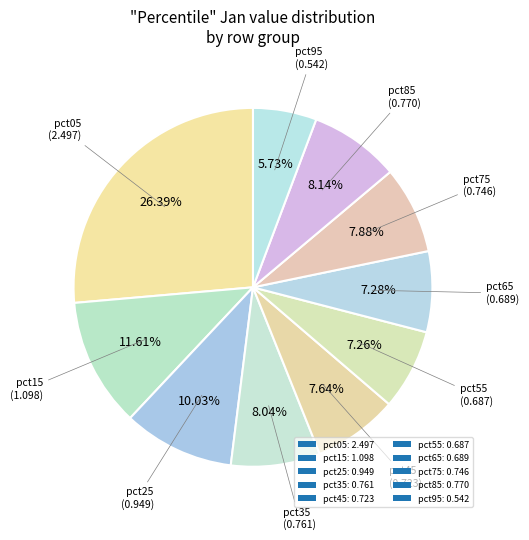

To the nearest percent, what portion does pct75 represent?

8%